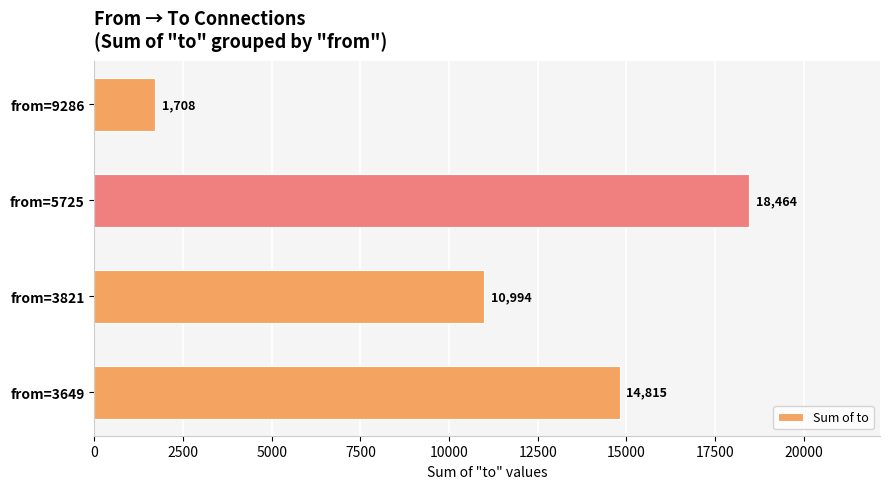

List the labels in order of value, largest first.

from=5725, from=3649, from=3821, from=9286